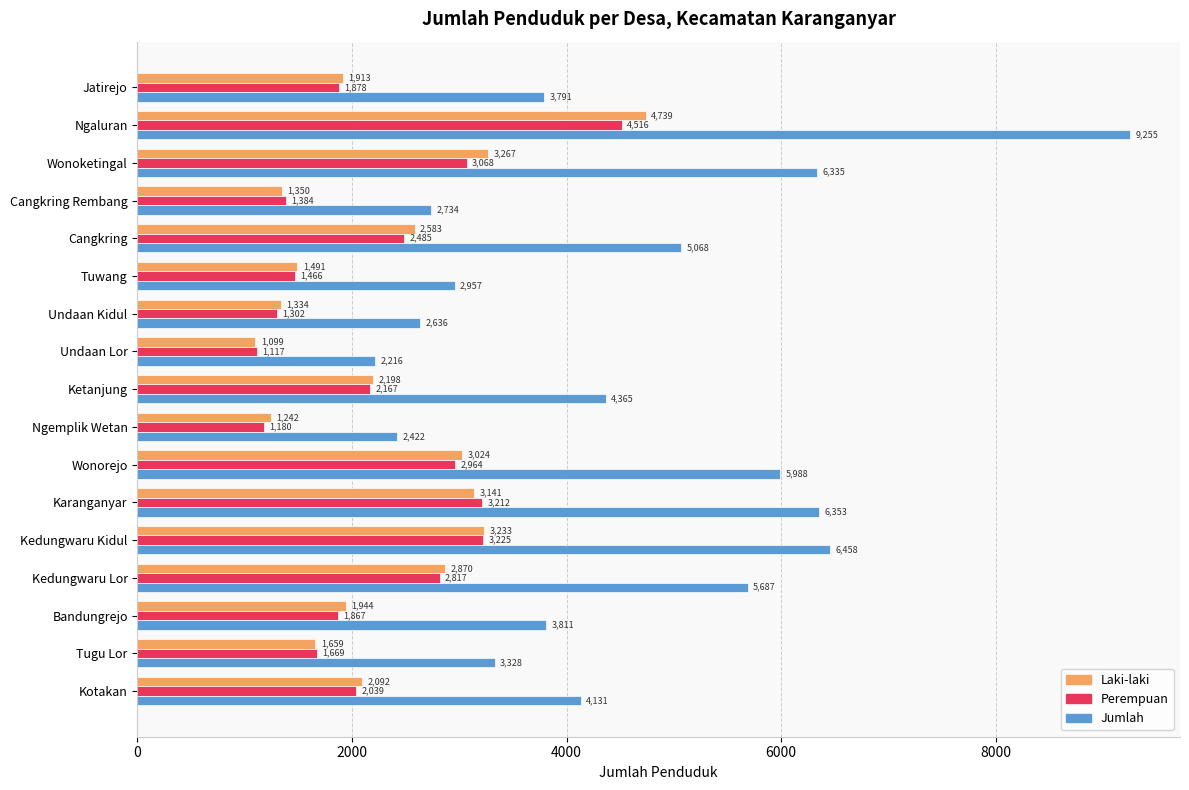

What are all the series names shown in the legend?

Laki-laki, Perempuan, Jumlah